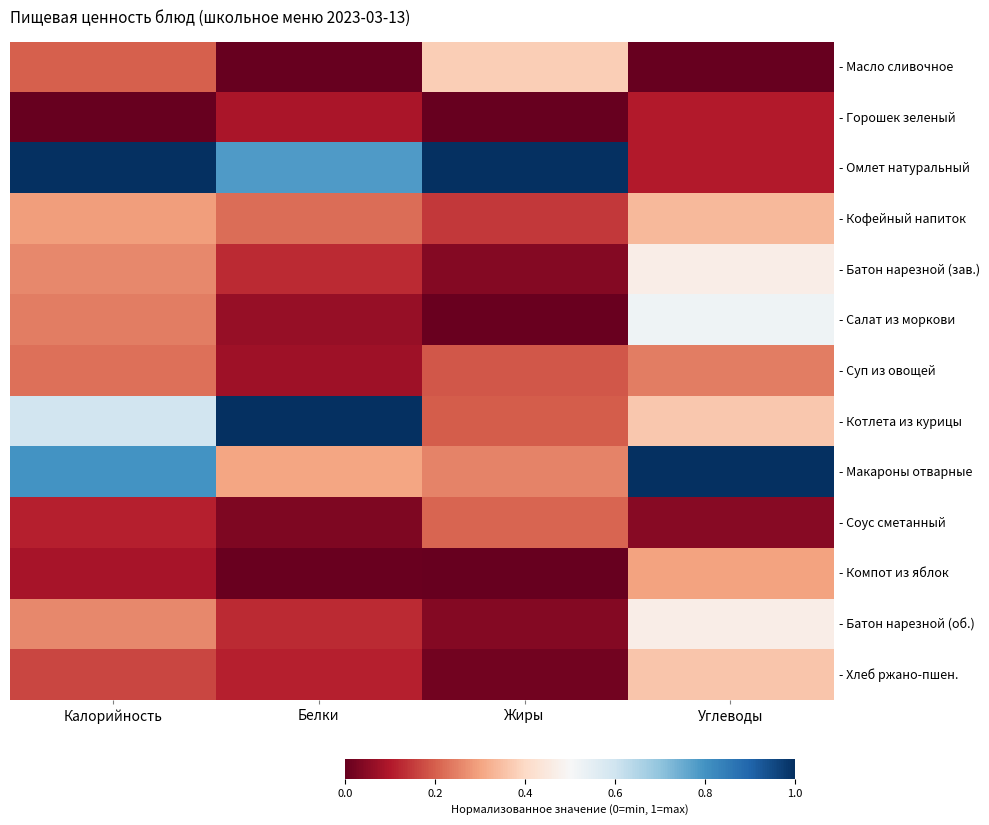

Reading left to right, list all the values displayed in this chart.

- Масло сливочное: Калорийность=0.2	Белки=0.0	Жиры=0.4	Углеводы=0.0
- Горошек зеленый: Калорийность=0.0	Белки=0.1	Жиры=0.0	Углеводы=0.1
- Омлет натуральный: Калорийность=1.0	Белки=0.8	Жиры=1.0	Углеводы=0.1
- Кофейный напиток: Калорийность=0.3	Белки=0.2	Жиры=0.1	Углеводы=0.3
- Батон нарезной (зав.): Калорийность=0.3	Белки=0.1	Жиры=0.0	Углеводы=0.5
- Салат из моркови: Калорийность=0.2	Белки=0.1	Жиры=0.0	Углеводы=0.5
- Суп из овощей: Калорийность=0.2	Белки=0.1	Жиры=0.2	Углеводы=0.2
- Котлета из курицы: Калорийность=0.6	Белки=1.0	Жиры=0.2	Углеводы=0.4
- Макароны отварные: Калорийность=0.8	Белки=0.3	Жиры=0.3	Углеводы=1.0
- Соус сметанный: Калорийность=0.1	Белки=0.0	Жиры=0.2	Углеводы=0.0
- Компот из яблок: Калорийность=0.1	Белки=0.0	Жиры=0.0	Углеводы=0.3
- Батон нарезной (об.): Калорийность=0.3	Белки=0.1	Жиры=0.0	Углеводы=0.5
- Хлеб ржано-пшен.: Калорийность=0.2	Белки=0.1	Жиры=0.0	Углеводы=0.4